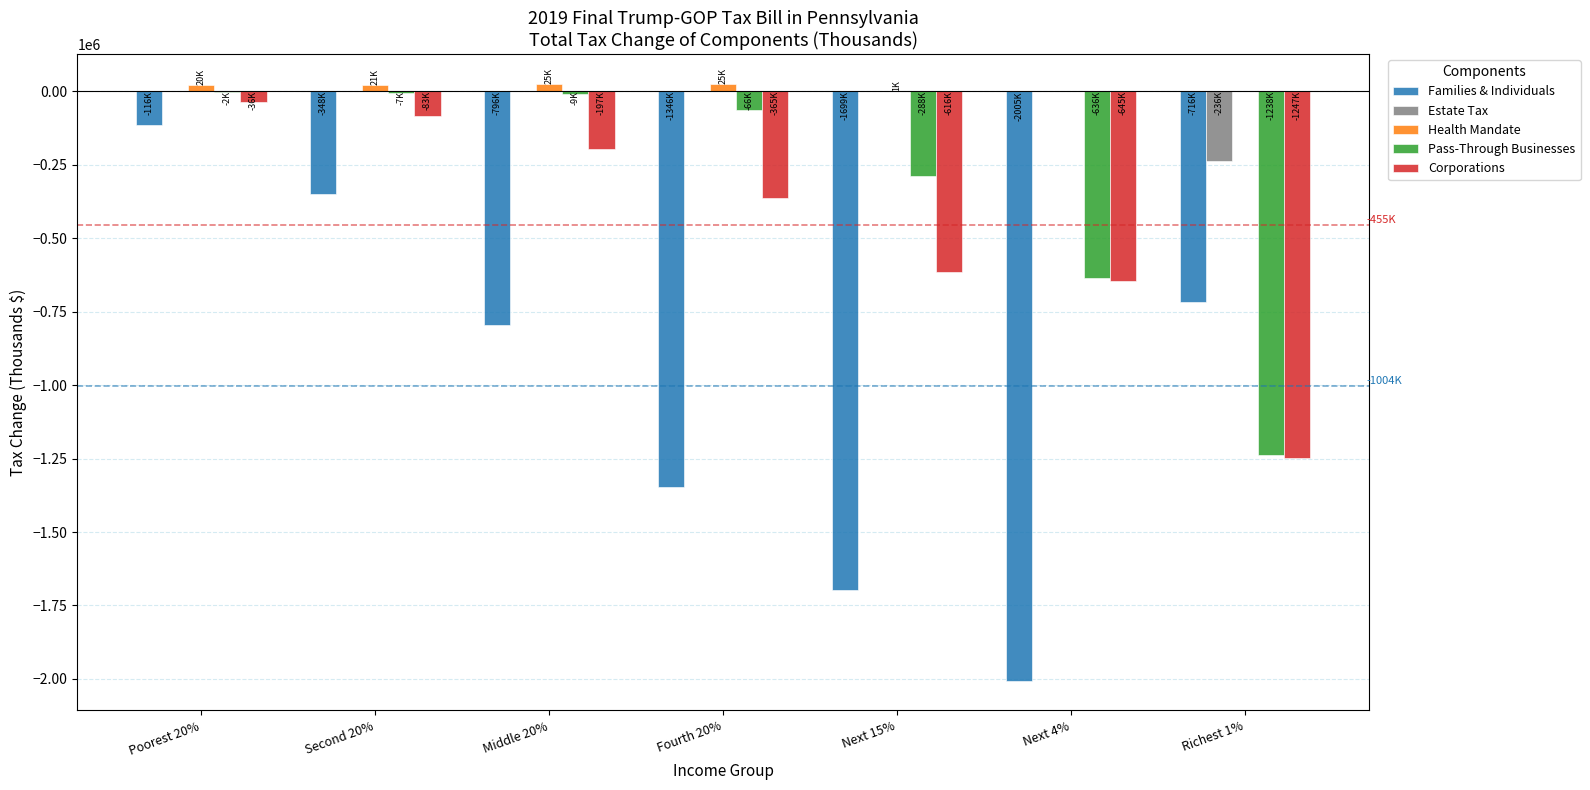

Which series changed the most between Poorest 20% and Second 20%?

Families & Individuals